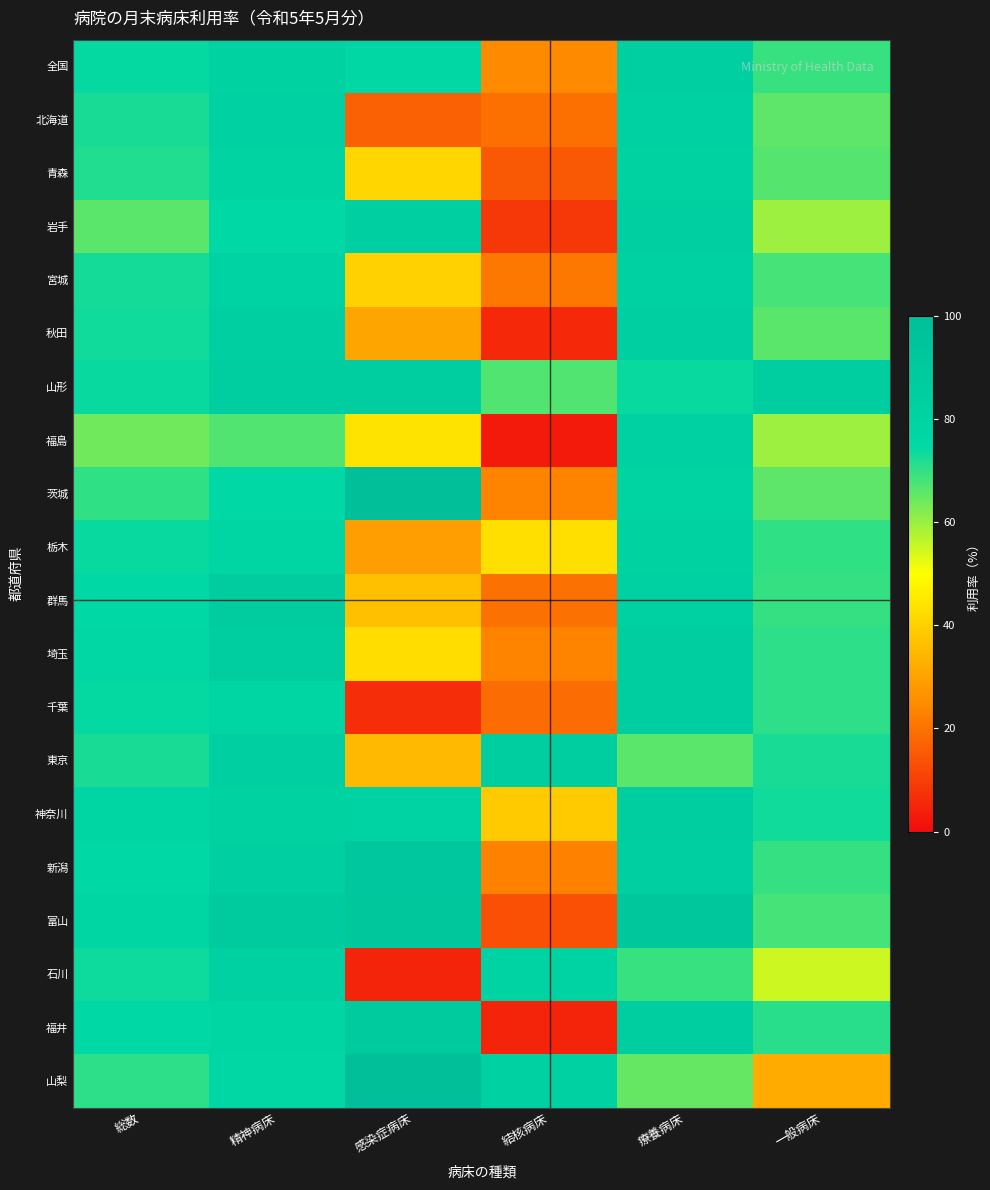

What is the smallest value displayed?

3.0